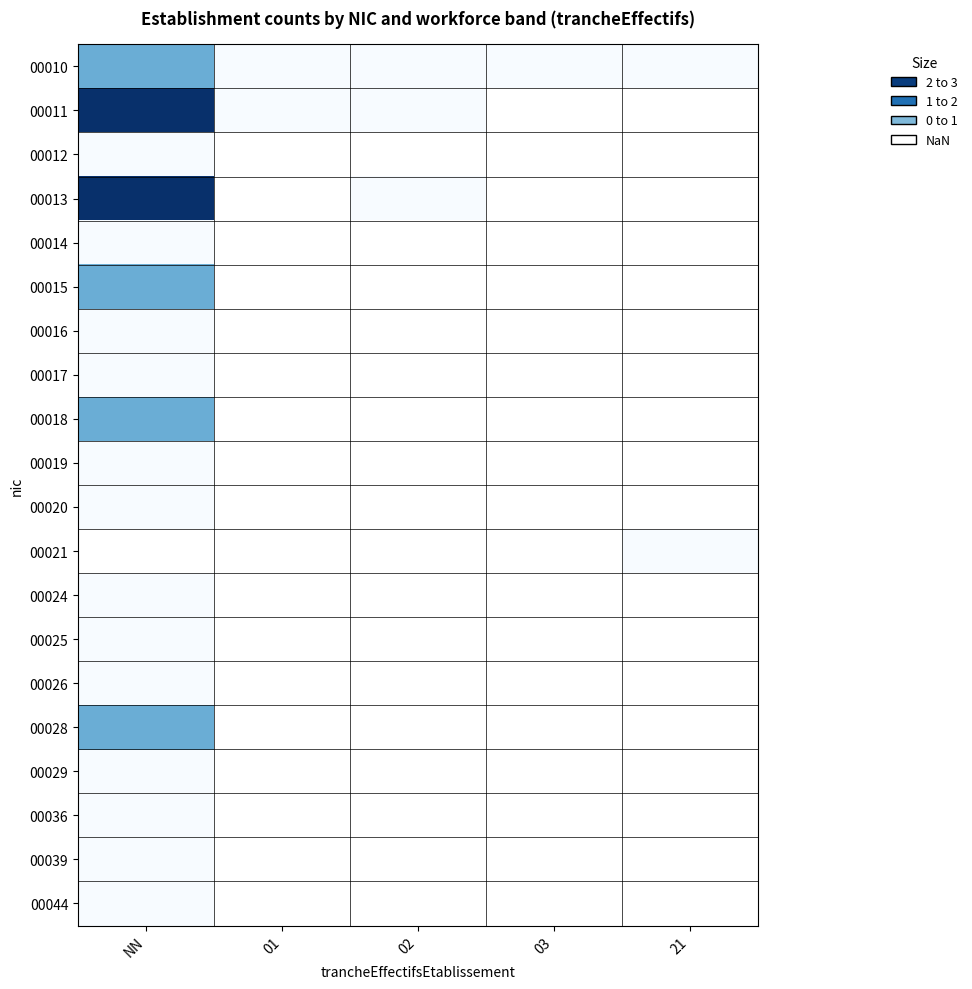

Which series changed the most between NN and 01?

00011